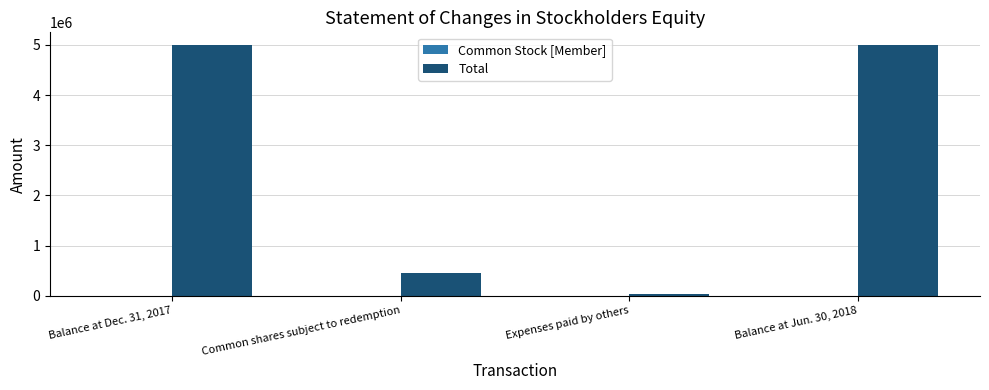

True or false: Total has a value of 753935 at Common shares subject to redemption.

False